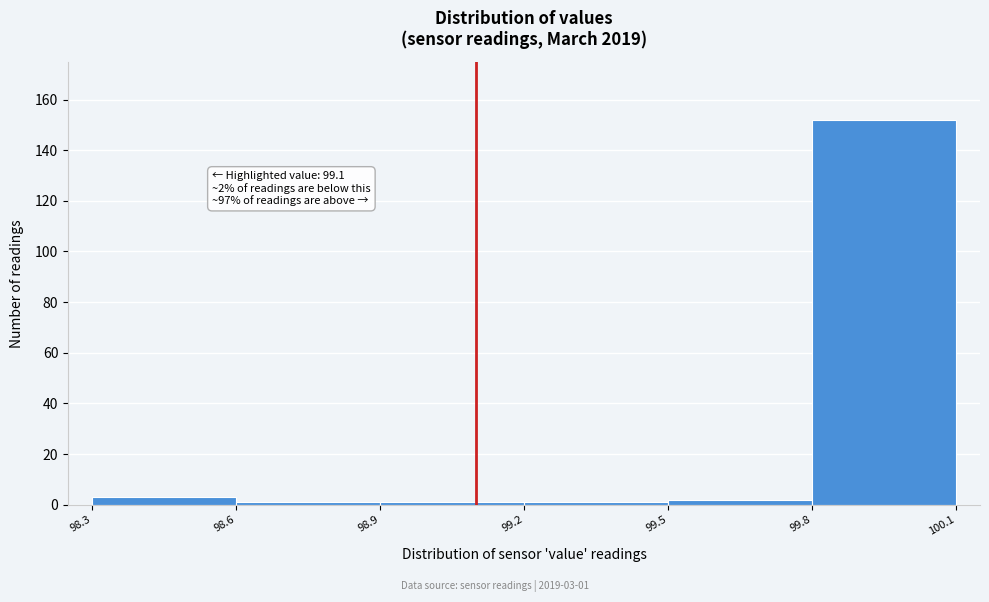

Over which range of the x-axis is the bar tallest?

99.8 to 100.1